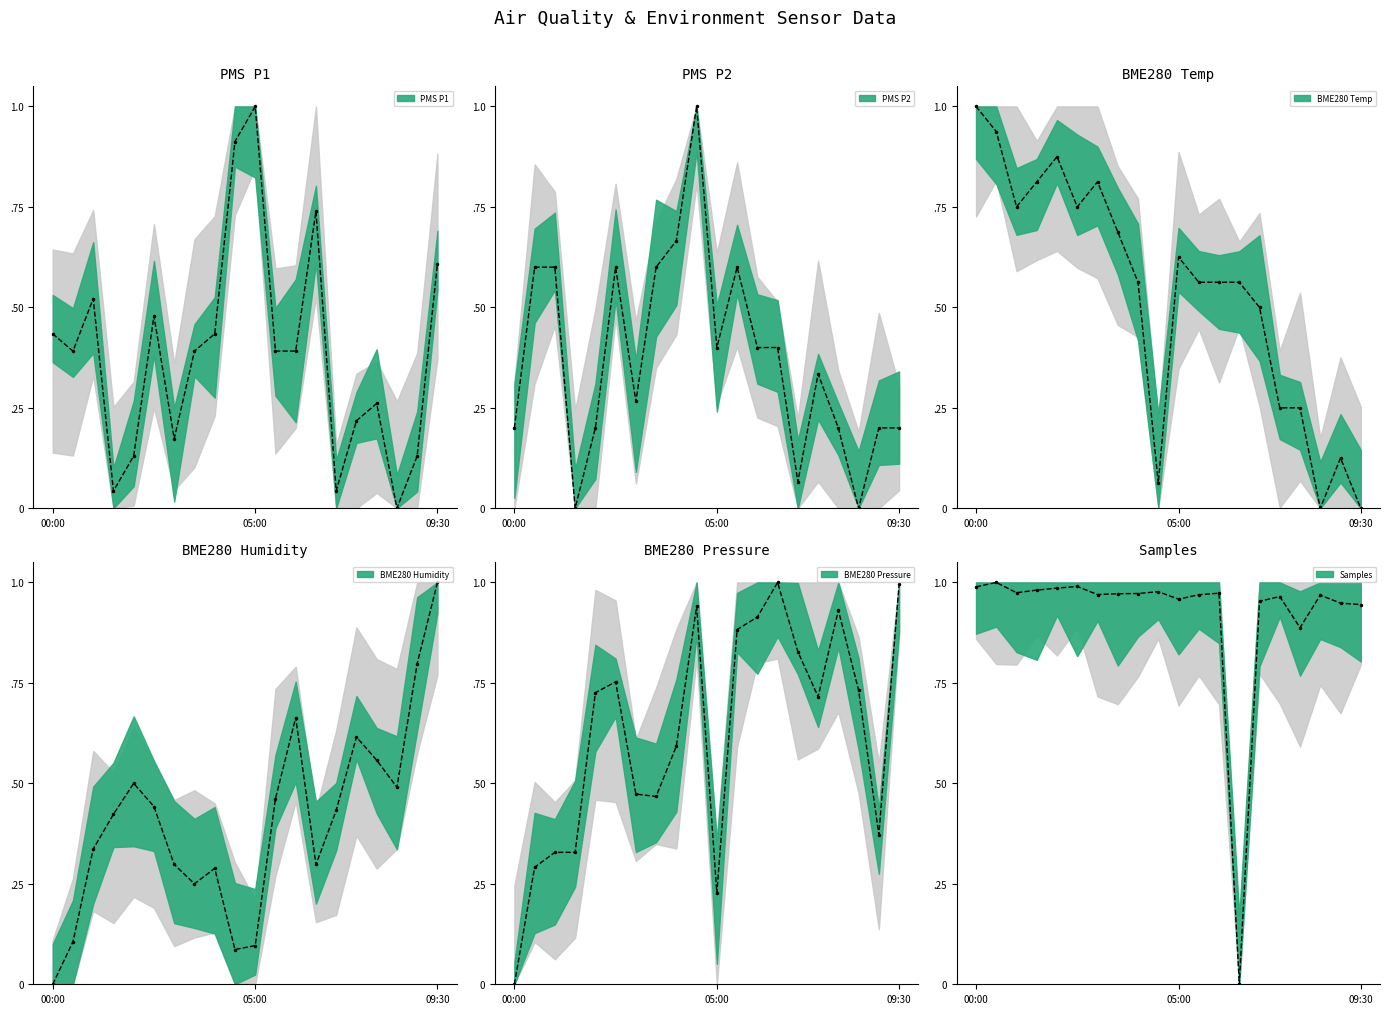

How many interior local peaks does the BME280_humidity series have?

4